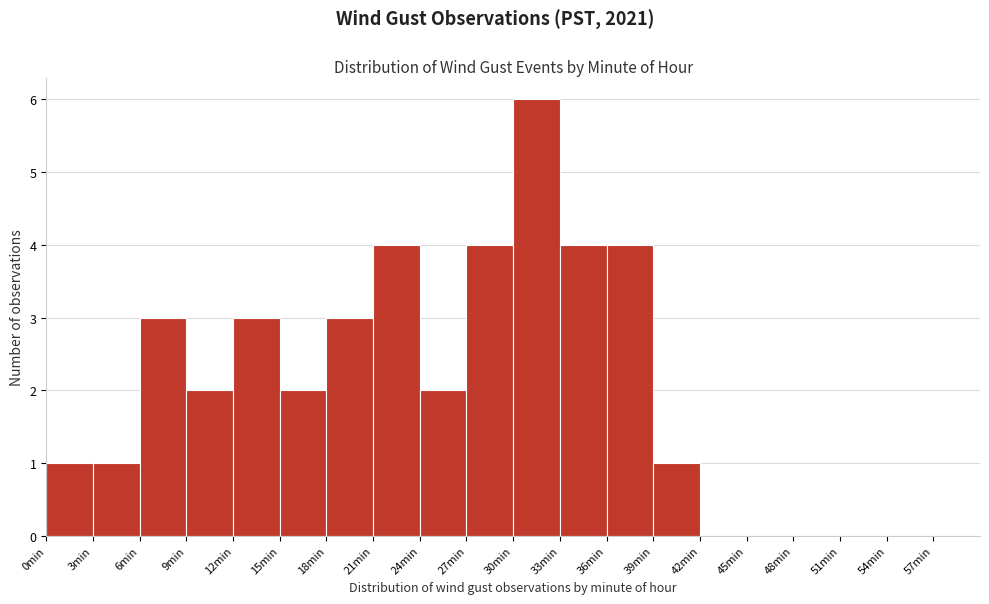

Over which range of the x-axis is the bar tallest?

30 to 33